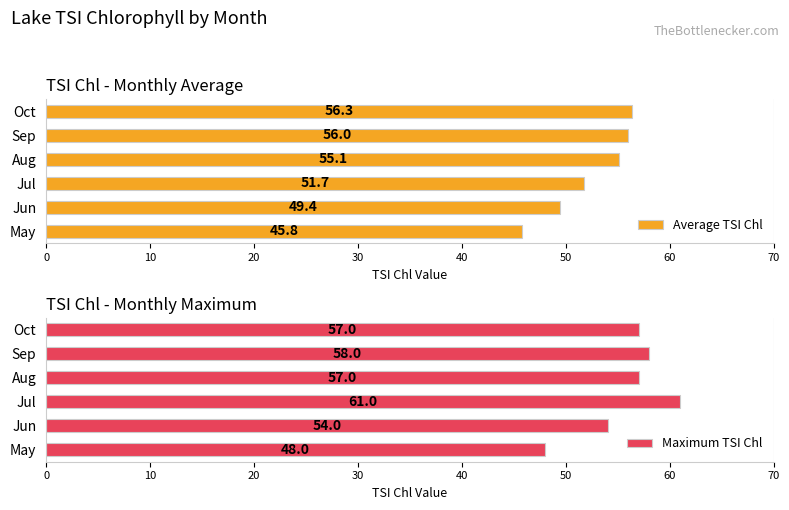

What is the value of the Maximum TSI Chl bar at the 5th from the left?

58.0